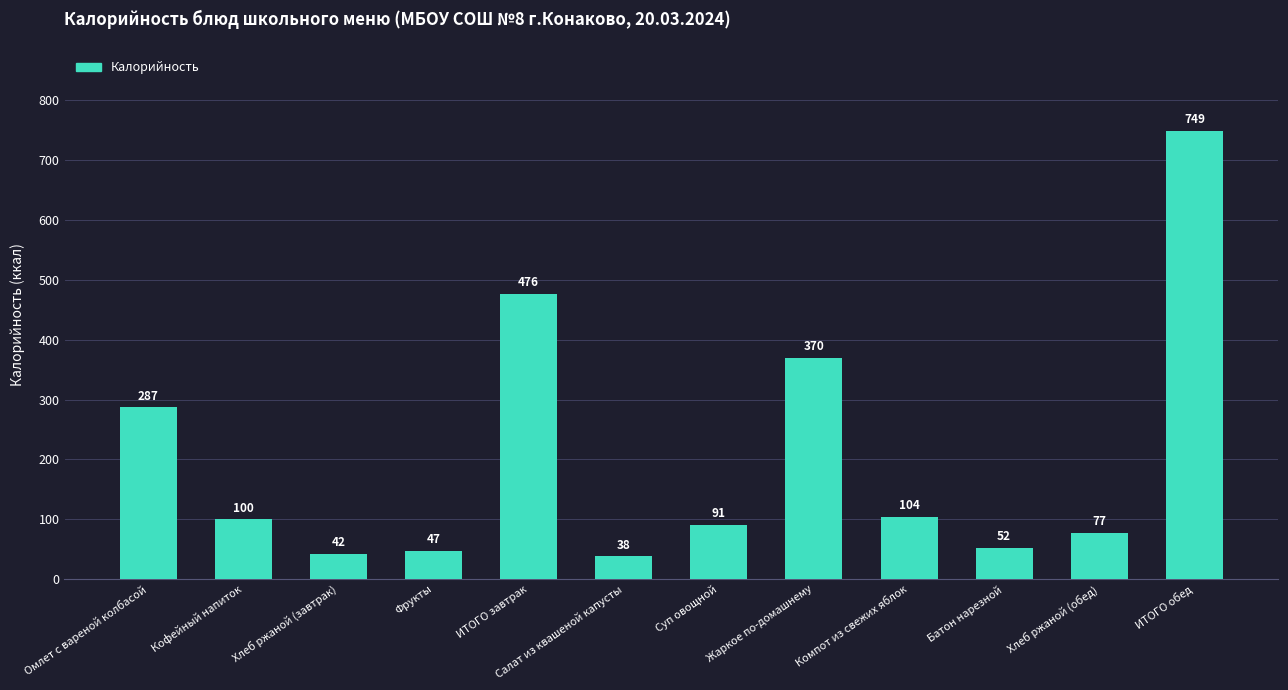

Where does the data first go above 100?

Омлет с вареной колбасой